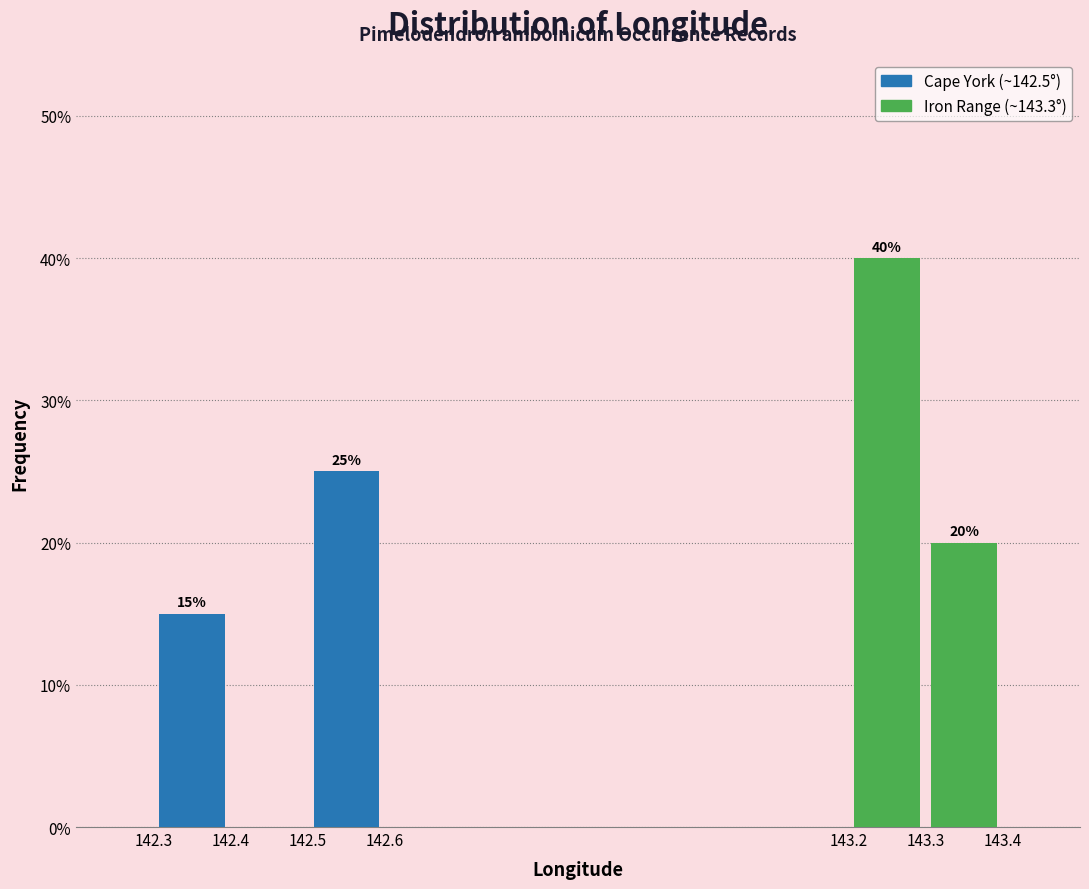

Over which range of the x-axis is the bar tallest?

143.2 to 143.3